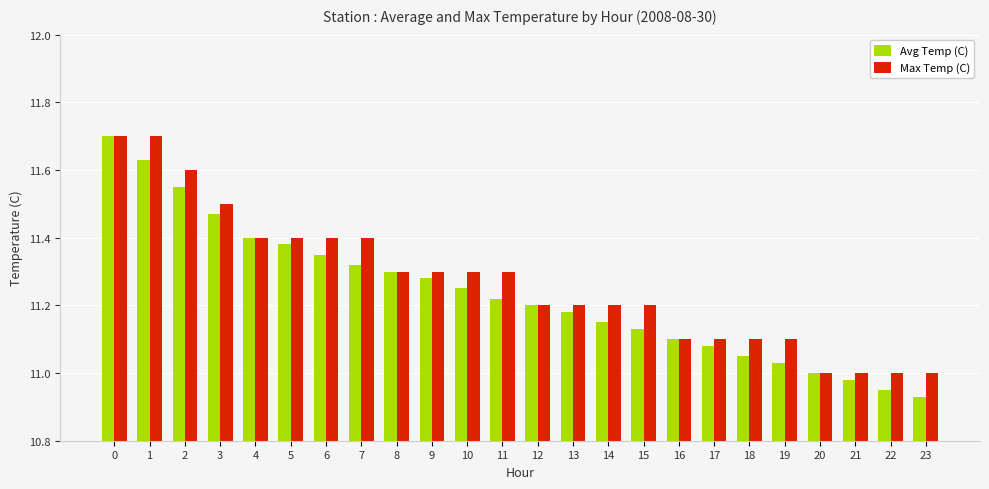

What is the total value across all series at 6?

22.8